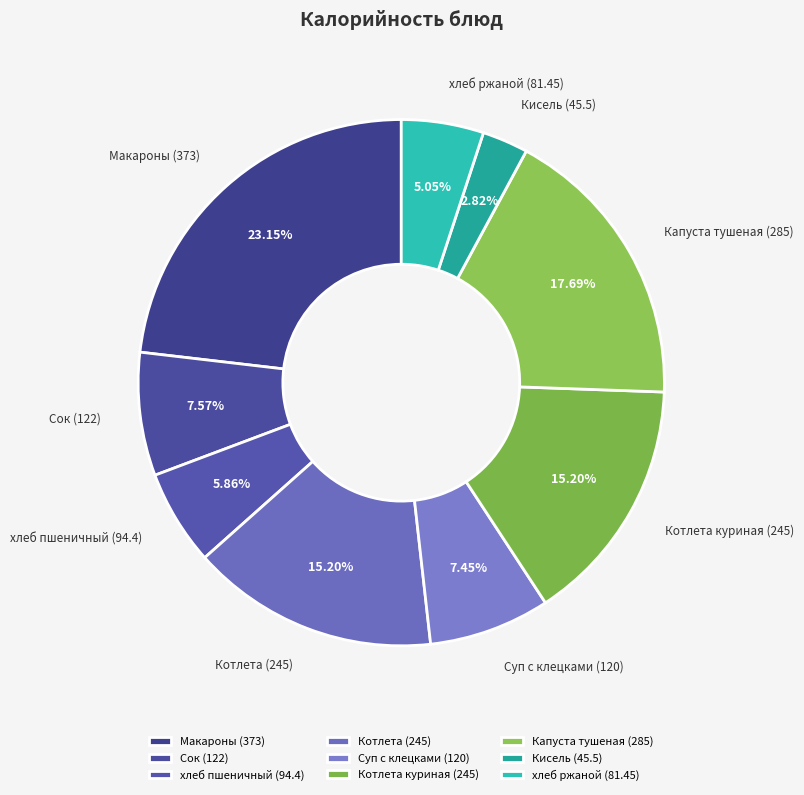

Approximately how many times larger is the value at Котлета compared to Кисель?

5.4